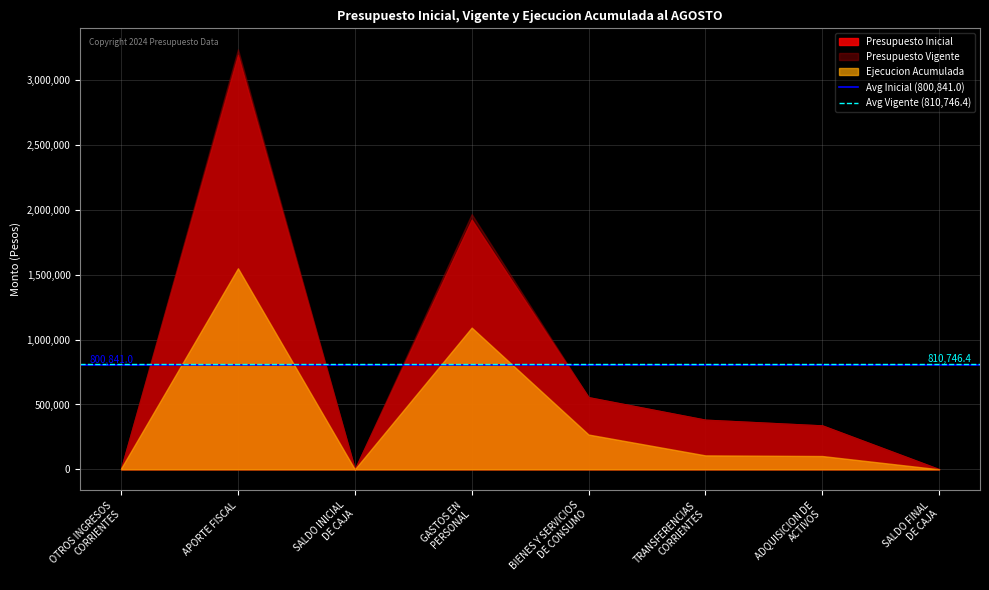

At which category does the chart reach its peak across all series?

APORTE FISCAL